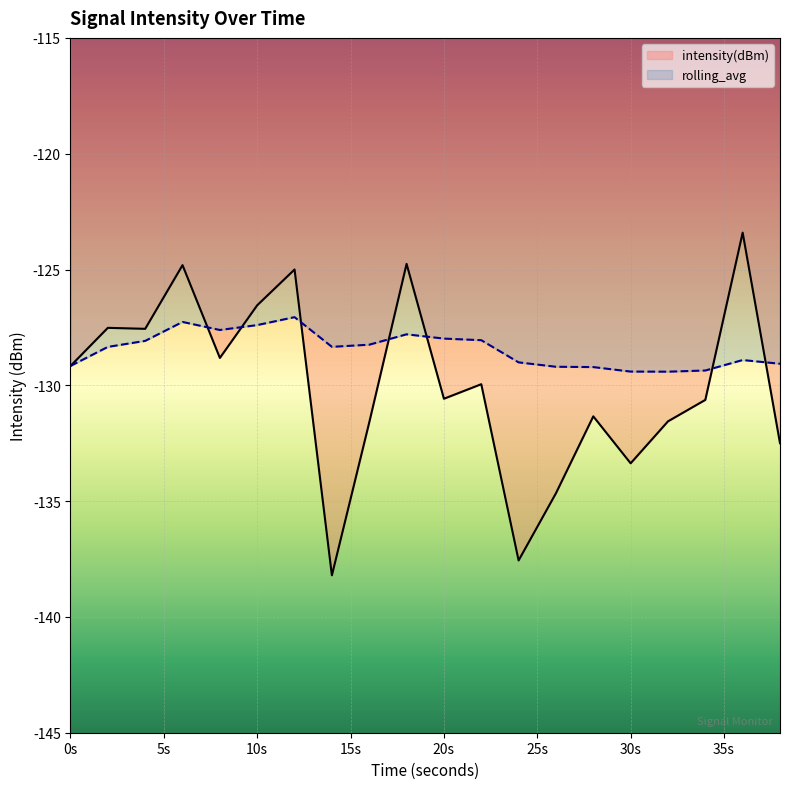

Which category has the highest value in the intensity(dBm) series?

36